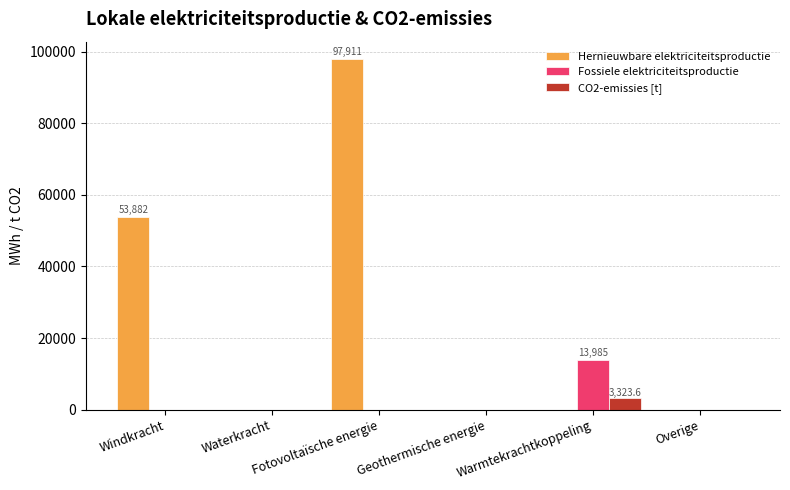

What is the maximum value for CO2-emissies [t]?

3323.6